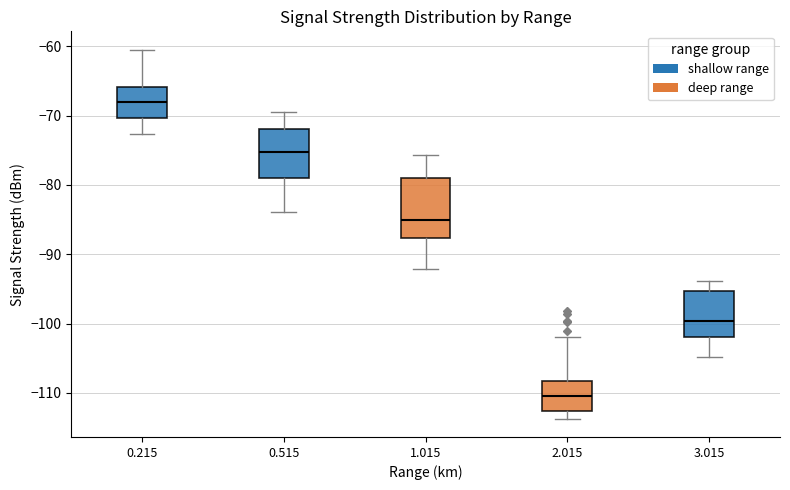

Reading left to right, transcribe this box plot: for each box, give where its median line is, the range the box spans, and where its two whiskers end, as read against the y-axis. The values are not printed on the chart, so give them approximately, as read against the axis.

0.215: median -68, box -70 to -66, whiskers -73 to -60
0.515: median -75, box -79 to -72, whiskers -84 to -69
1.015: median -85, box -88 to -79, whiskers -92 to -76
2.015: median -110, box -113 to -108, whiskers -114 to -102
3.015: median -100, box -102 to -95, whiskers -105 to -94